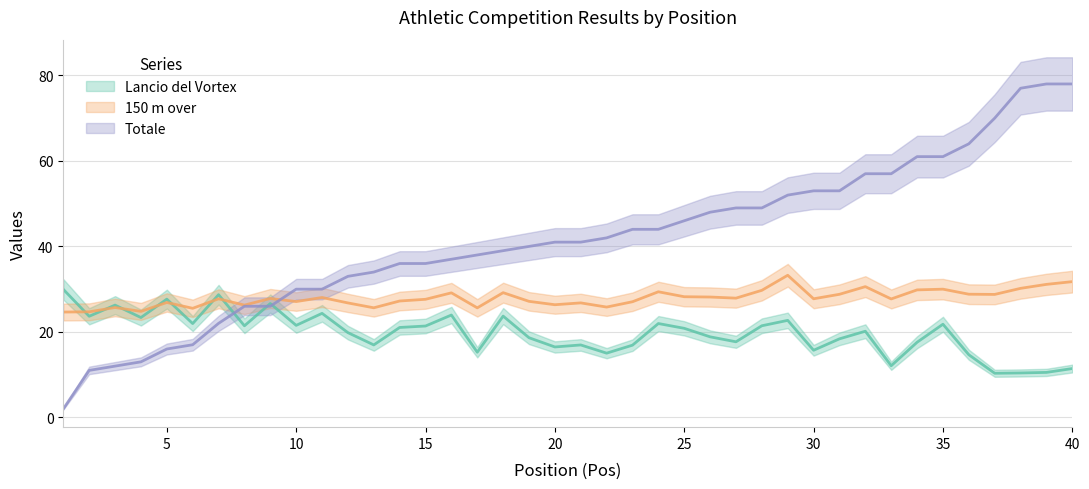

What is the value of the 150 m over point at the 22nd from the left?

25.8